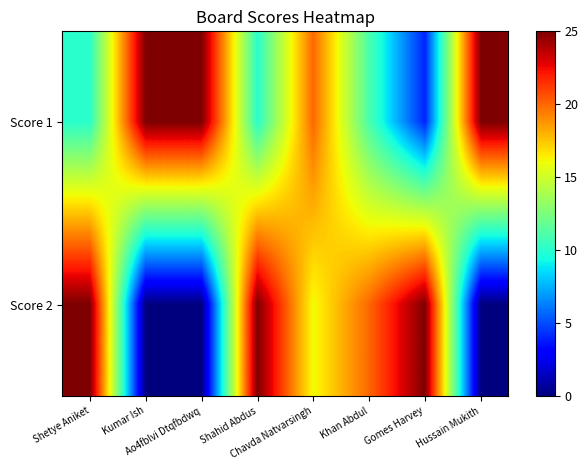

How many data points does each series have?

8